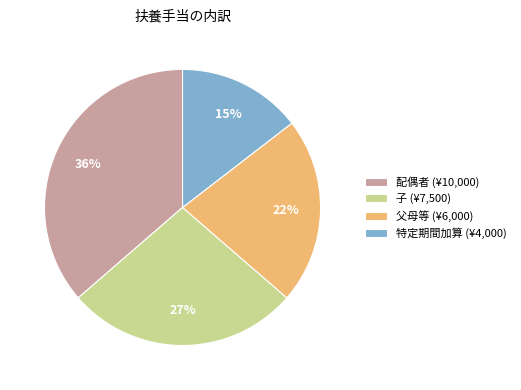

Count the number of slices in the pie.

4